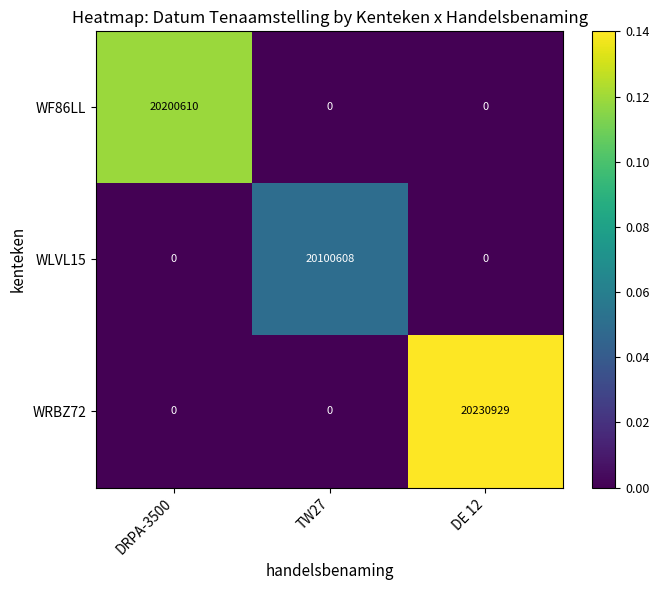

Which category has the highest value across all series?

DE 12